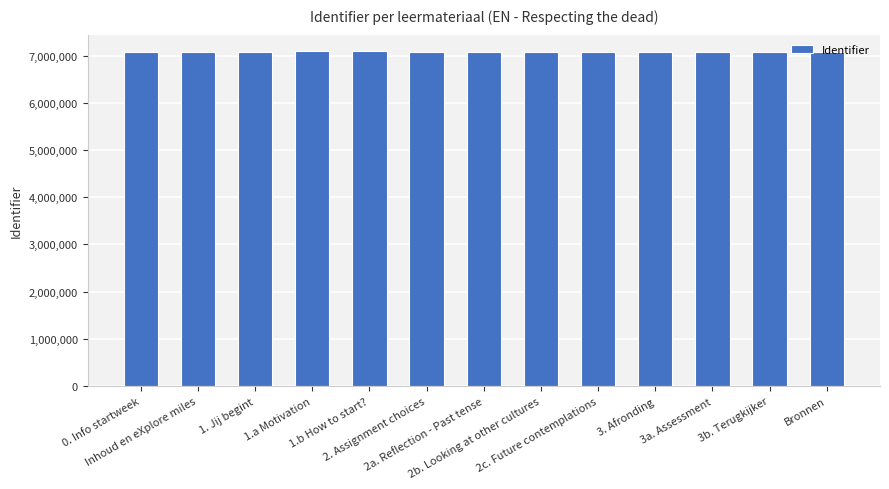

What is the difference between the second highest and minimum values?

21346